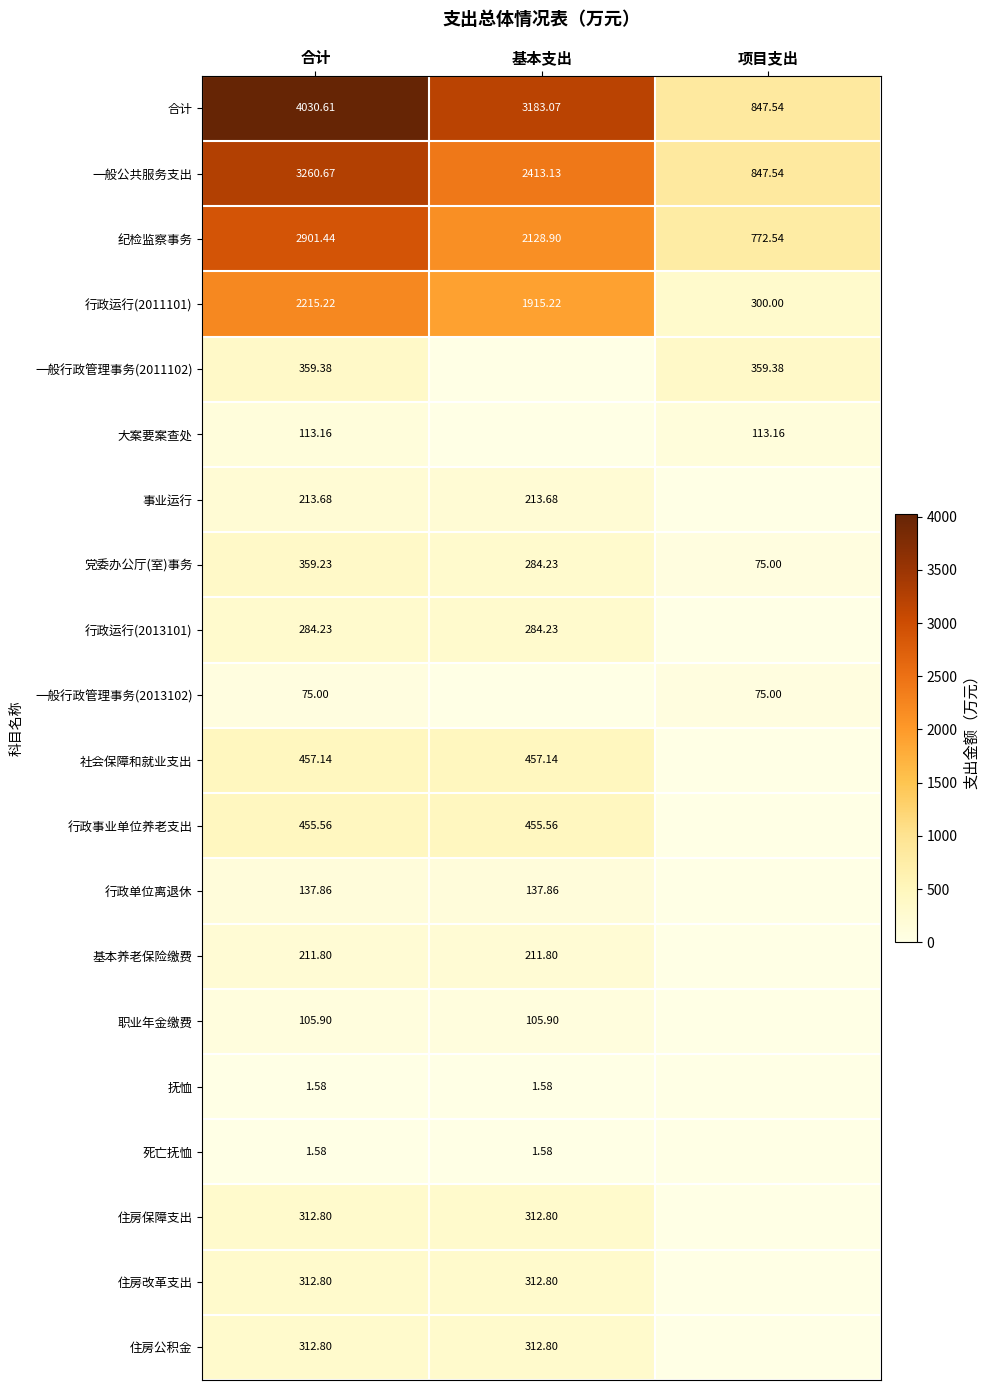

Where does the 纪检监察事务 series first go above 2128?

合计